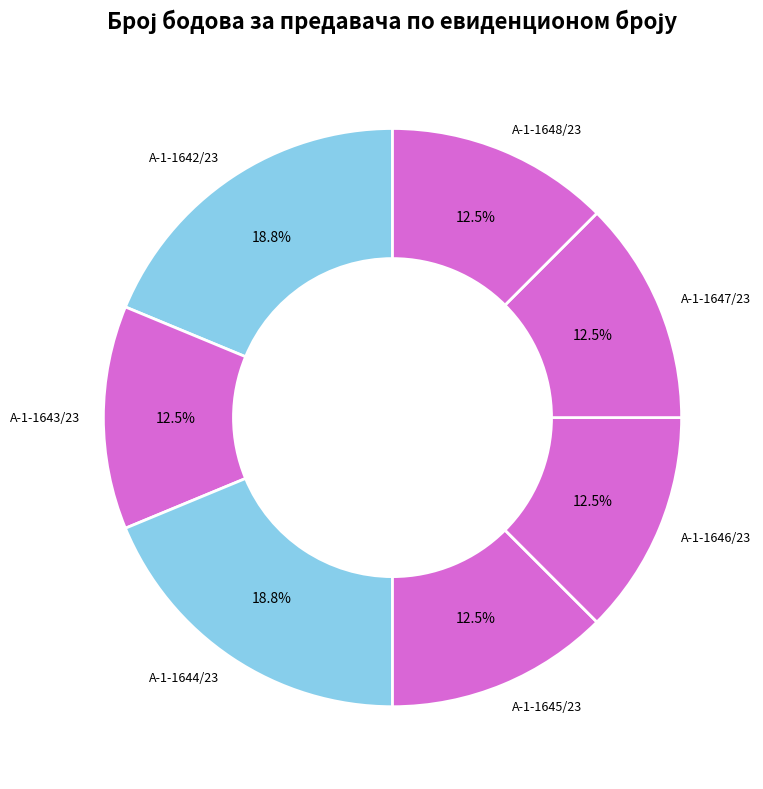

Which has a higher value, А-1-1642/23 or А-1-1645/23?

А-1-1642/23